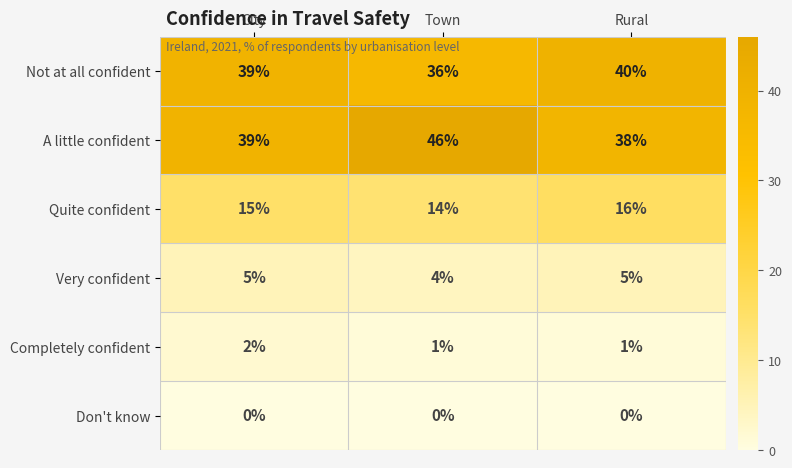

How many Quite confident values are between 14 and 16?

3